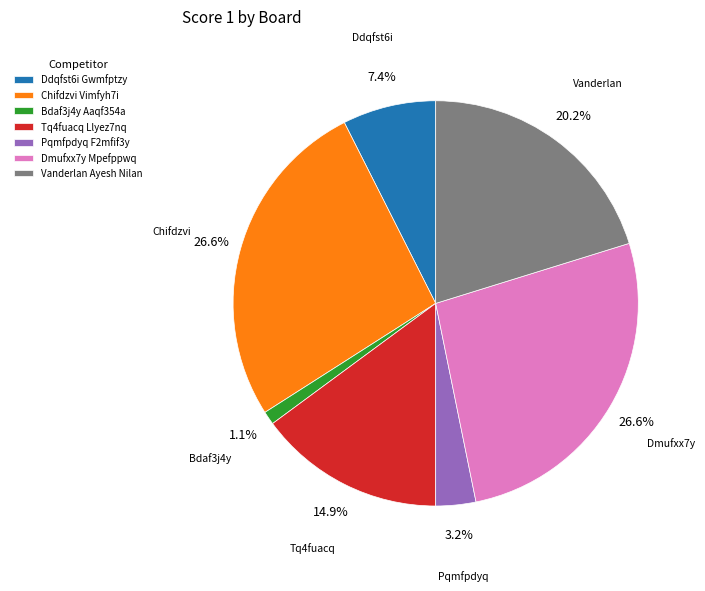

How much of the chart is everything except Bdaf3j4y Aaqf354a?

98.9%